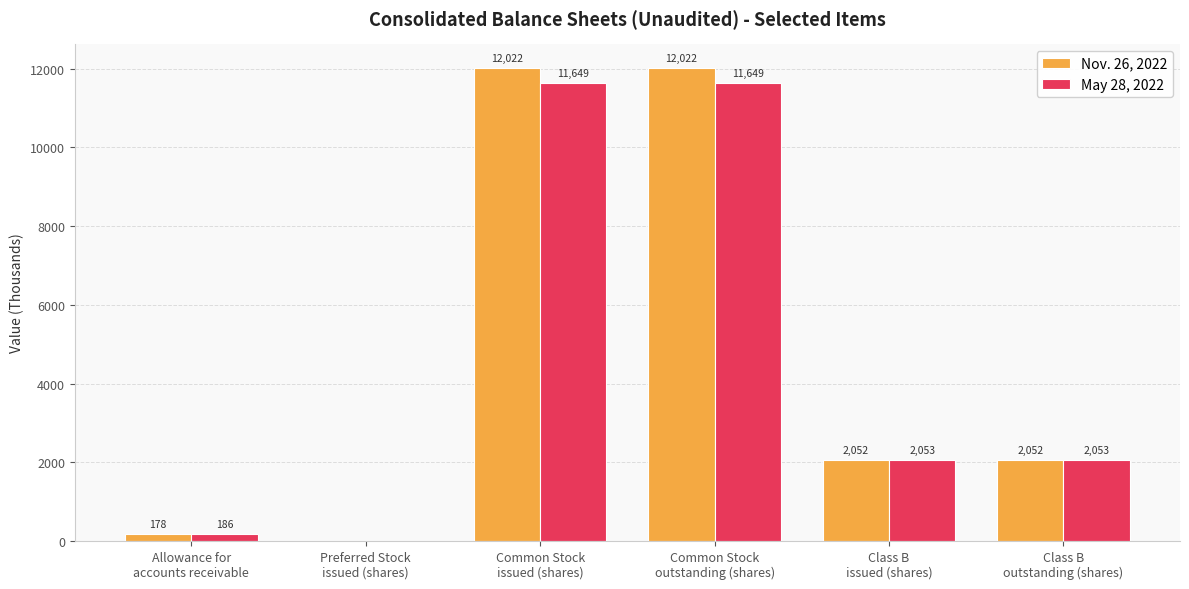

What is the sum of the May 28, 2022 values at Allowance for
accounts receivable and Class B
issued (shares)?

2239